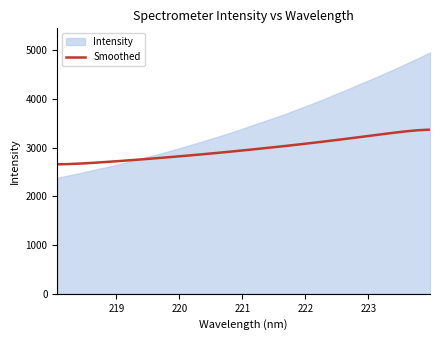

What is the lowest value of the Smoothed series?

2657.6